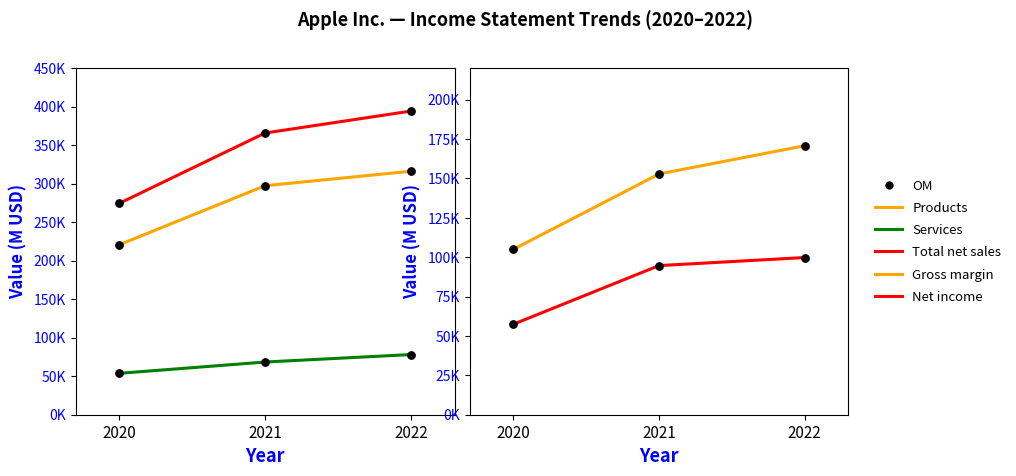

What are all the series names shown in the legend?

Products, Services, Total net sales, Gross margin, Net income